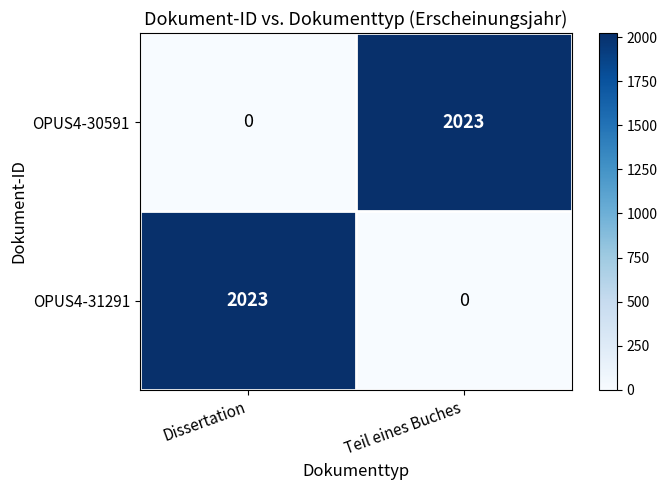

Reading left to right, extract all data points from this chart.

OPUS4-30591: Dissertation=0	Teil eines Buches=2023
OPUS4-31291: Dissertation=2023	Teil eines Buches=0